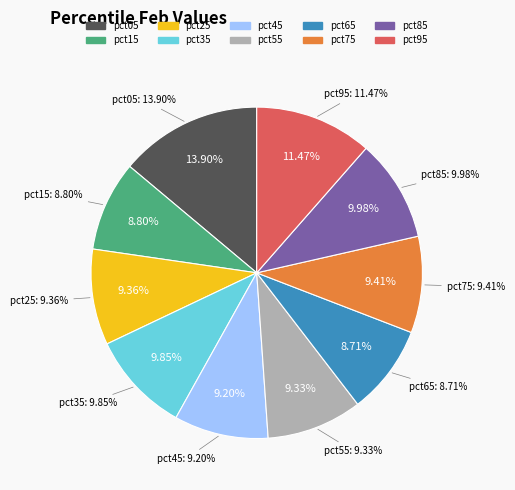

Does any single category account for the majority?

No